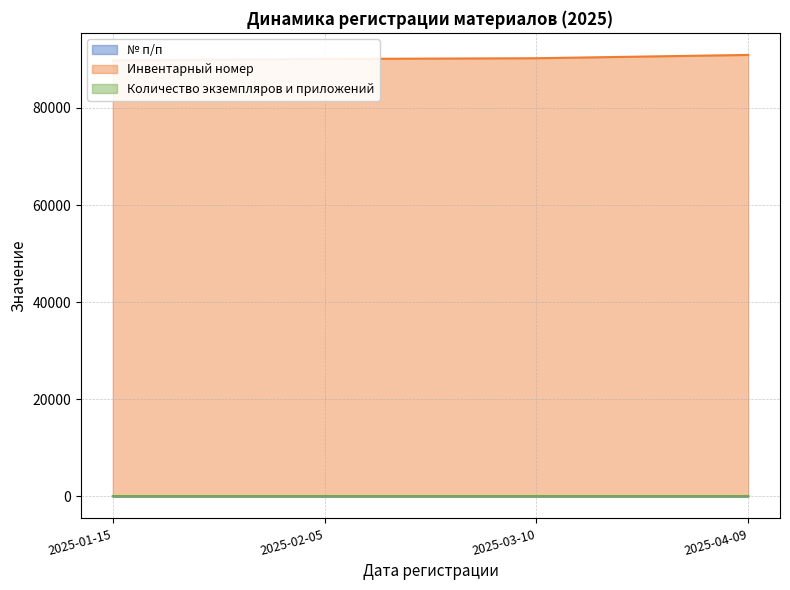

True or false: № п/п has more than 1 points higher than both neighbors.

False